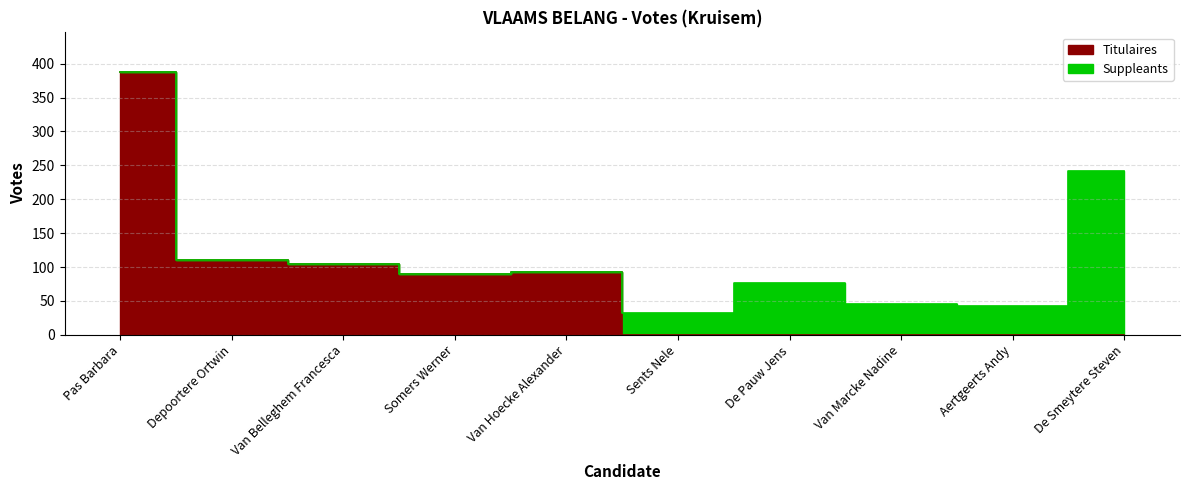

Does the chart have visible grid lines?

Yes